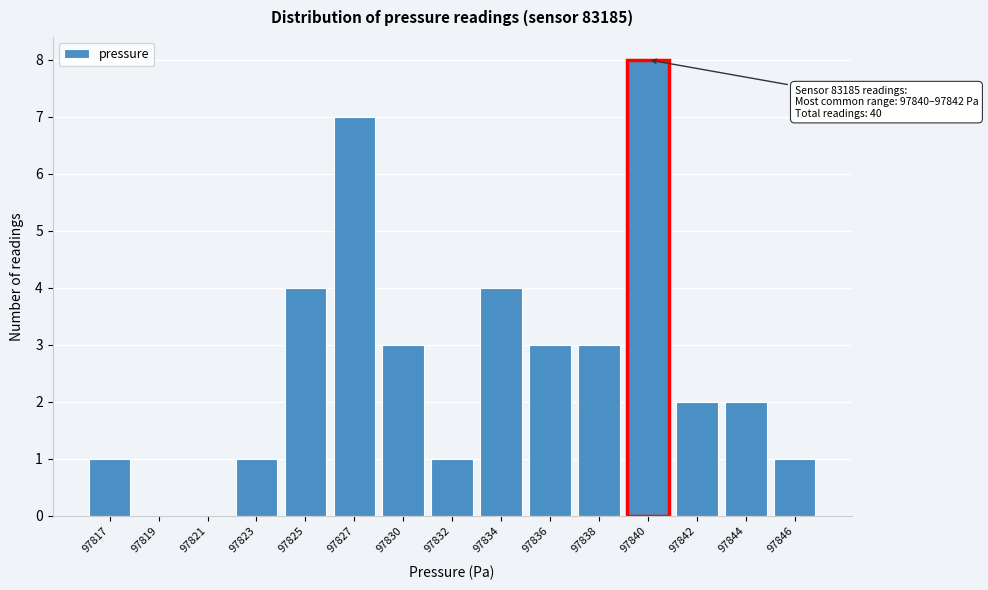

Reading right to left, extract all data points from this chart.

97846=1	97844=2	97842=2	97840=8	97838=3	97836=3	97834=4	97832=1	97830=3	97827=7	97825=4	97823=1	97821=0	97819=0	97817=1